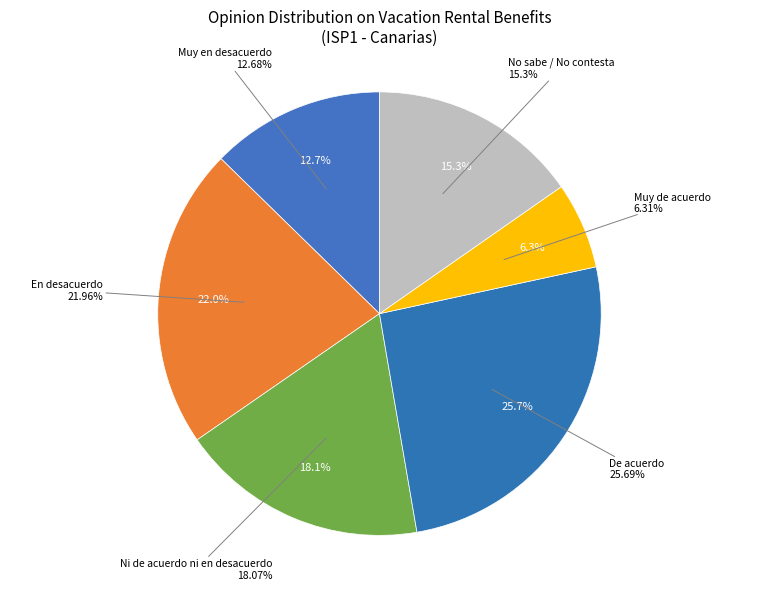

What is the smallest slice in the pie chart?

Muy de acuerdo